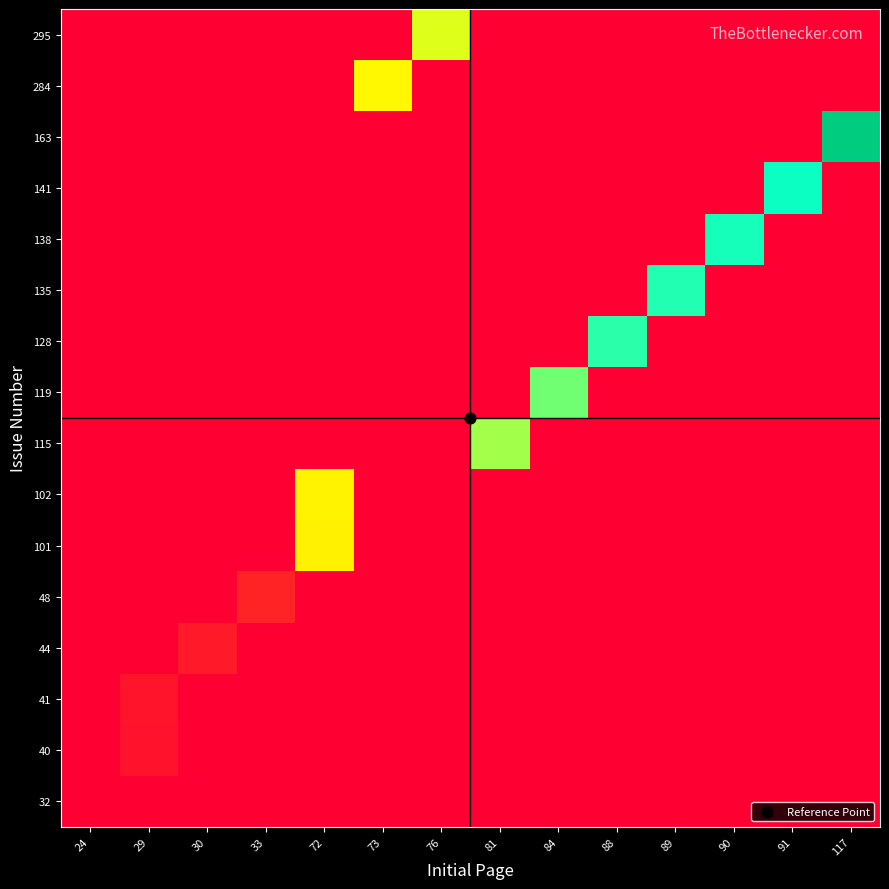

Reading left to right, what are all the values shown in this chart?

32: 24=568	29=568	30=568	33=568	72=568	73=568	76=568	81=568	84=568	88=568	89=568	90=568	91=568	117=568
40: 24=568	29=726	30=568	33=568	72=568	73=568	76=568	81=568	84=568	88=568	89=568	90=568	91=568	117=568
41: 24=568	29=747	30=568	33=568	72=568	73=568	76=568	81=568	84=568	88=568	89=568	90=568	91=568	117=568
44: 24=568	29=568	30=786	33=568	72=568	73=568	76=568	81=568	84=568	88=568	89=568	90=568	91=568	117=568
48: 24=568	29=568	30=568	33=865	72=568	73=568	76=568	81=568	84=568	88=568	89=568	90=568	91=568	117=568
101: 24=568	29=568	30=568	33=568	72=2263	73=568	76=568	81=568	84=568	88=568	89=568	90=568	91=568	117=568
102: 24=568	29=568	30=568	33=568	72=2268	73=568	76=568	81=568	84=568	88=568	89=568	90=568	91=568	117=568
115: 24=568	29=568	30=568	33=568	72=568	73=568	76=568	81=2594	84=568	88=568	89=568	90=568	91=568	117=568
119: 24=568	29=568	30=568	33=568	72=568	73=568	76=568	81=568	84=2726	88=568	89=568	90=568	91=568	117=568
128: 24=568	29=568	30=568	33=568	72=568	73=568	76=568	81=568	84=568	88=2916	89=568	90=568	91=568	117=568
135: 24=568	29=568	30=568	33=568	72=568	73=568	76=568	81=568	84=568	88=568	89=2952	90=568	91=568	117=568
138: 24=568	29=568	30=568	33=568	72=568	73=568	76=568	81=568	84=568	88=568	89=568	90=2976	91=568	117=568
141: 24=568	29=568	30=568	33=568	72=568	73=568	76=568	81=568	84=568	88=568	89=568	90=568	91=3007	117=568
163: 24=568	29=568	30=568	33=568	72=568	73=568	76=568	81=568	84=568	88=568	89=568	90=568	91=568	117=4102
284: 24=568	29=568	30=568	33=568	72=568	73=2301	76=568	81=568	84=568	88=568	89=568	90=568	91=568	117=568
295: 24=568	29=568	30=568	33=568	72=568	73=568	76=2426	81=568	84=568	88=568	89=568	90=568	91=568	117=568